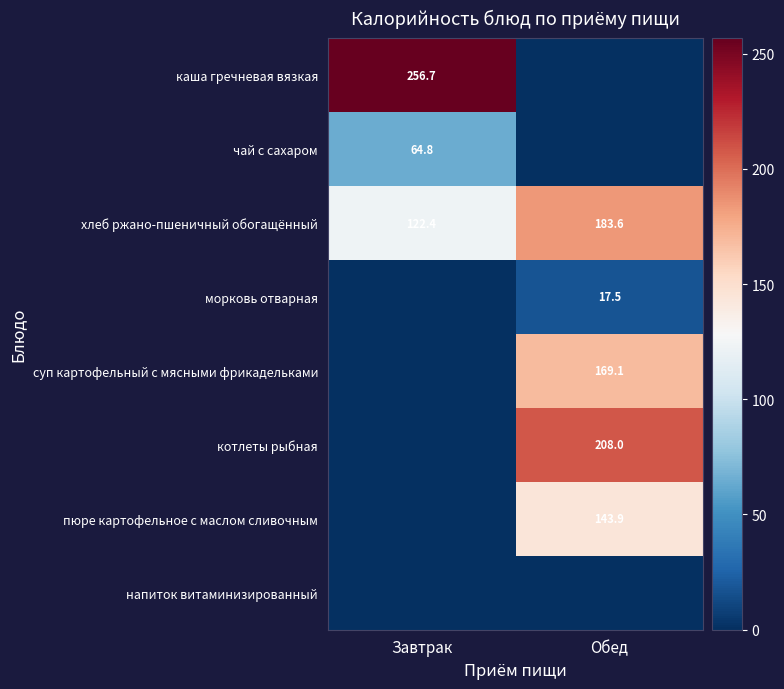

The value of хлеб ржано-пшеничный обогащённый at Обед is 183.6. True or false?

True